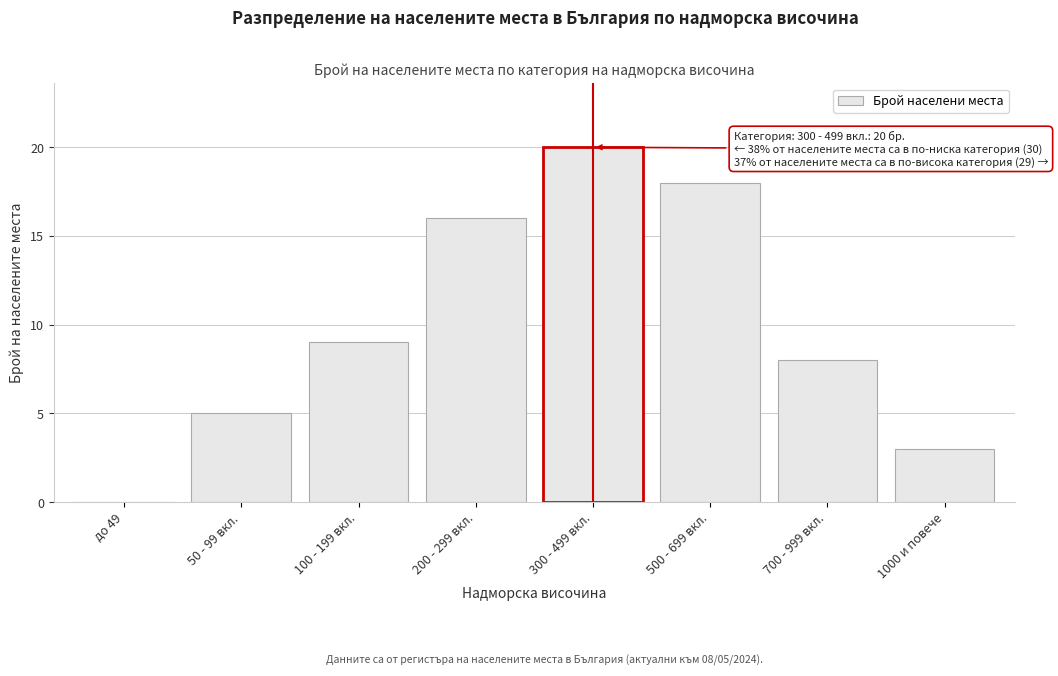

Reading left to right, what are all the values shown in this chart?

до 49=0	50 - 99 вкл.=5	100 - 199 вкл.=9	200 - 299 вкл.=16	300 - 499 вкл.=20	500 - 699 вкл.=18	700 - 999 вкл.=8	1000 и повече=3